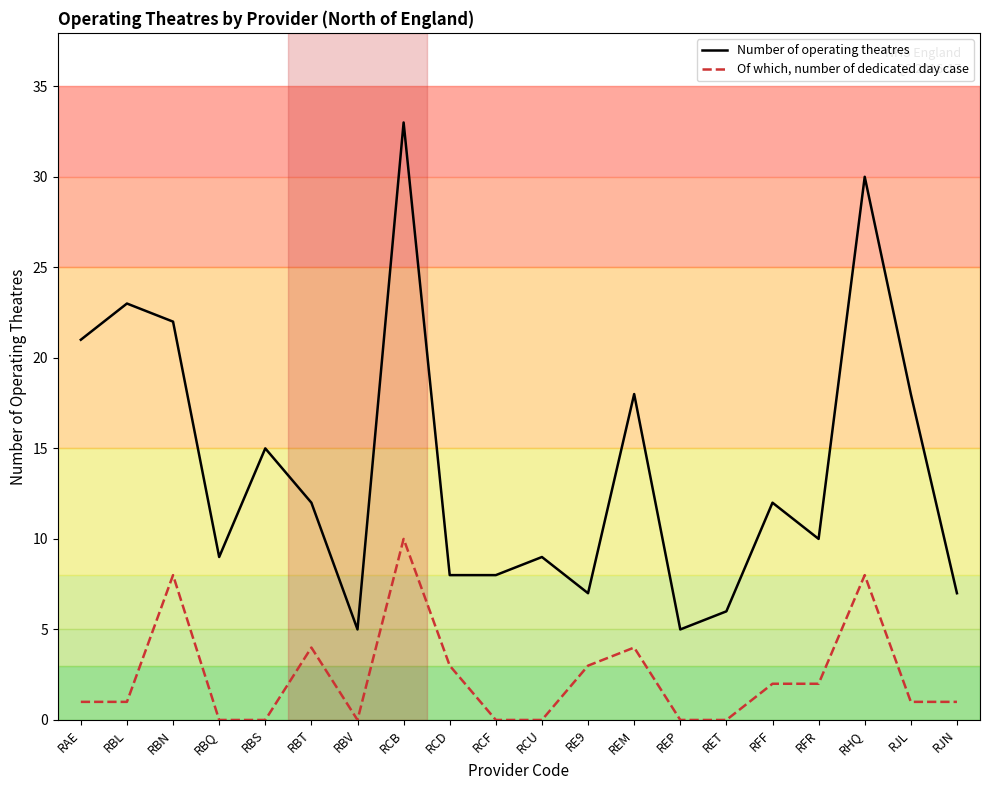

What is the maximum value for Of which, number of dedicated day case?

10